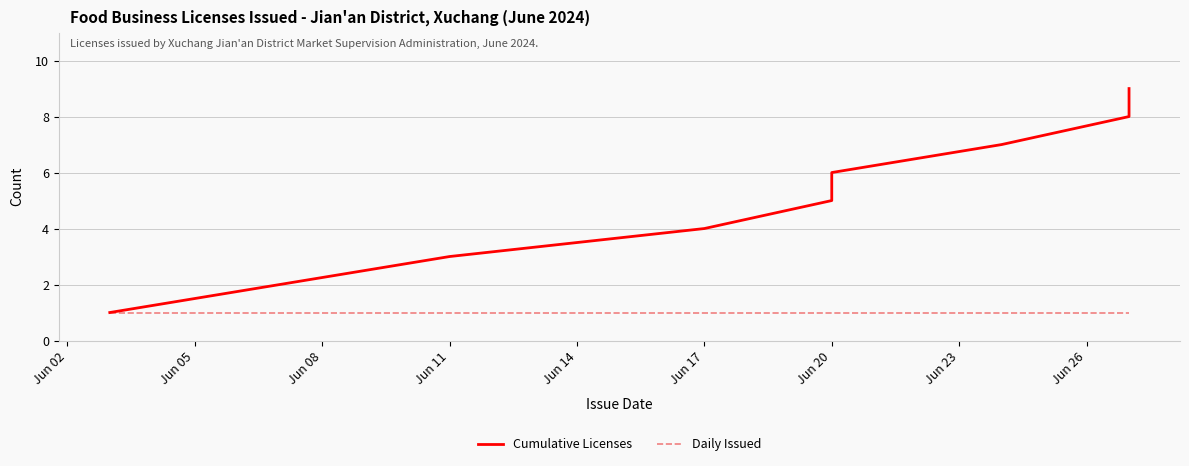

What is the value of the Cumulative Licenses point at the 1st from the left?

1